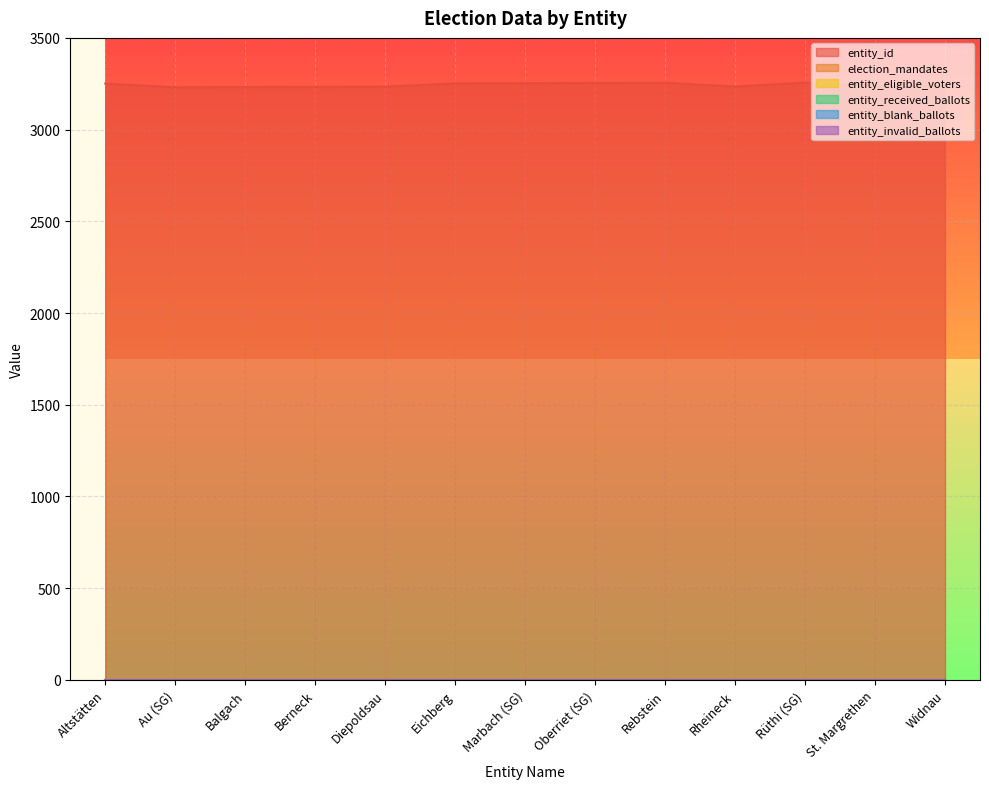

List the labels in order of entity_received_ballots value, smallest first.

Altstätten, Au (SG), Balgach, Berneck, Diepoldsau, Eichberg, Marbach (SG), Oberriet (SG), Rebstein, Rheineck, Rüthi (SG), St. Margrethen, Widnau